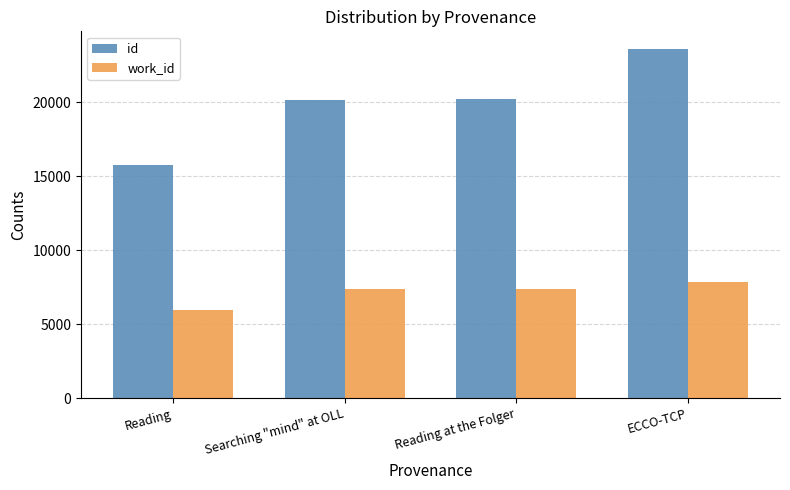

What value does the work_id series have at Reading?

5925